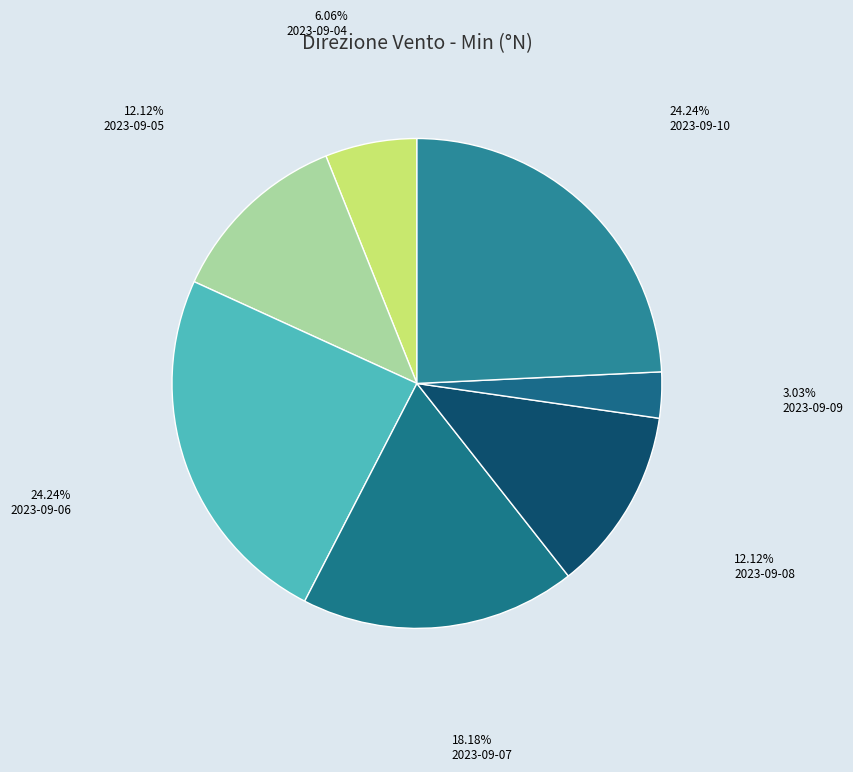

How many slices are in this pie chart?

7